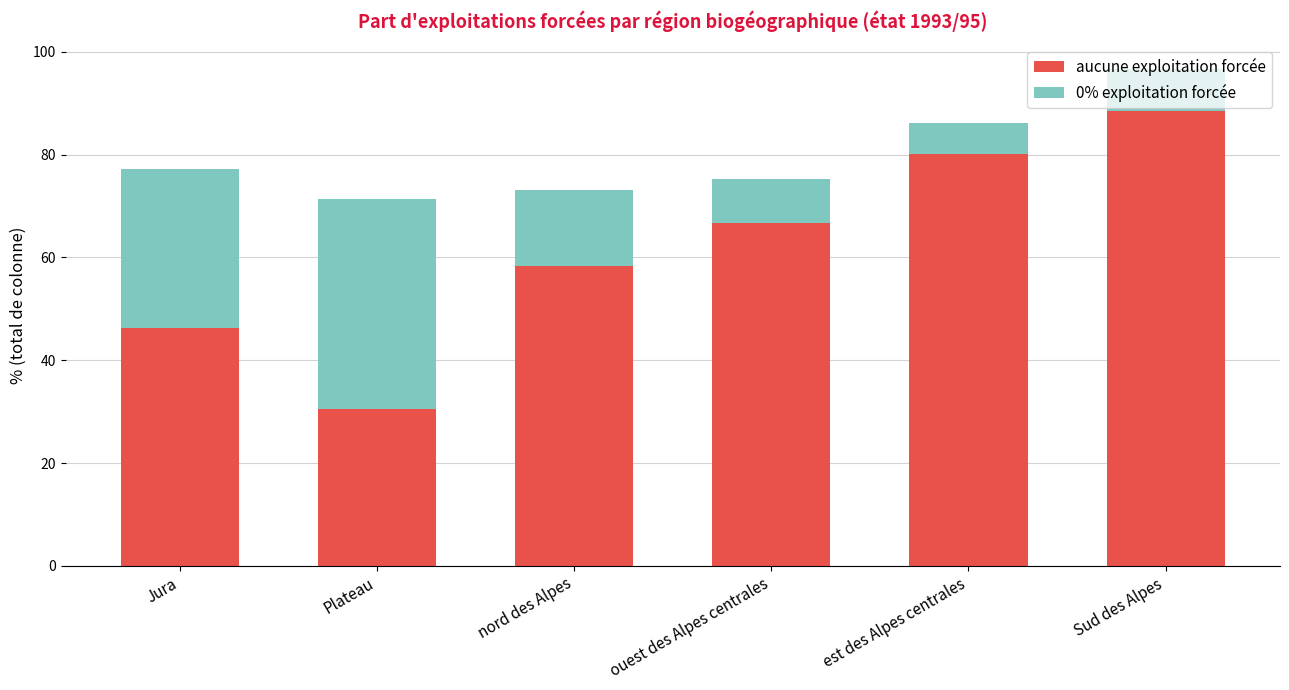

What is the value of the aucune exploitation forcée bar at the 5th from the left?

80.1